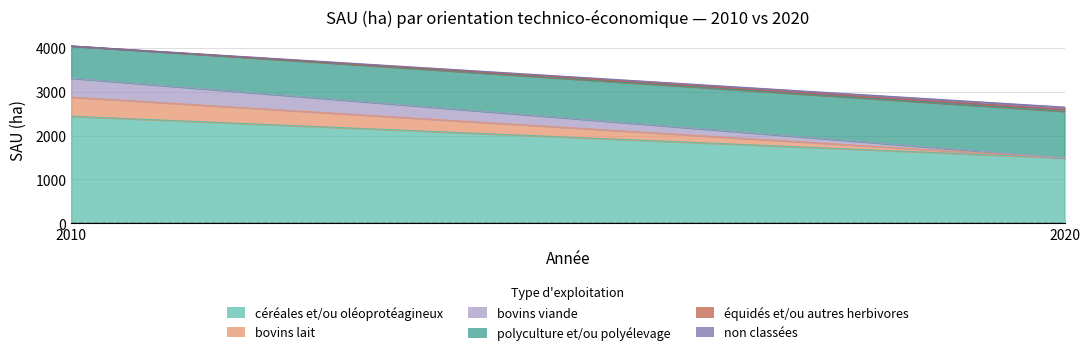

True or false: 2010 and 2020 intersect in this chart.

False